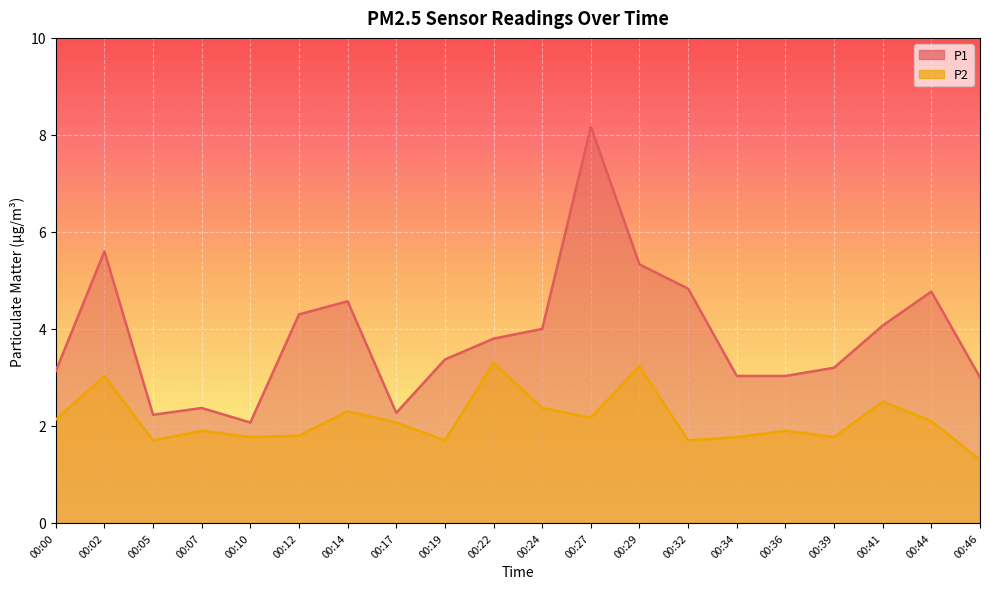

True or false: P2 has a value of 1.8 at 00:34.

True